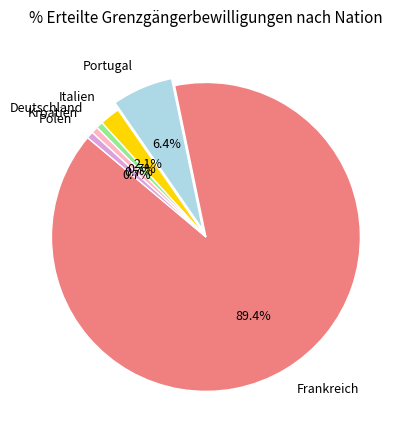

Is it true that Frankreich is 99% of the pie?

False